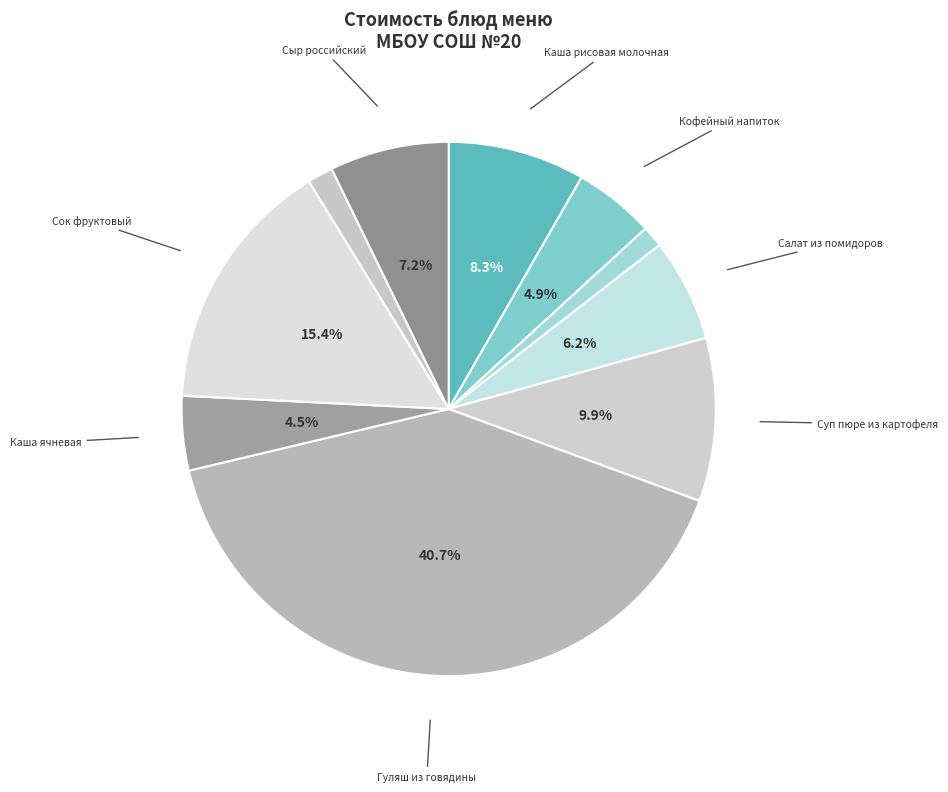

How many segments does this pie chart have?

10